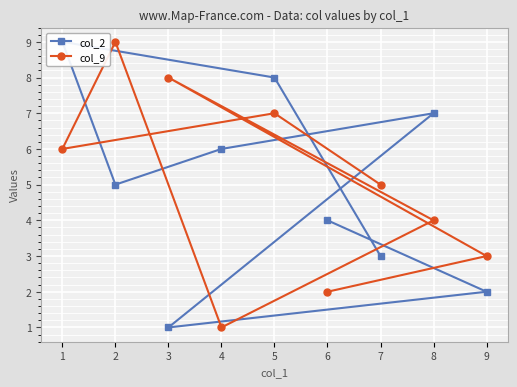

Where is the first local minimum for col_2?

3